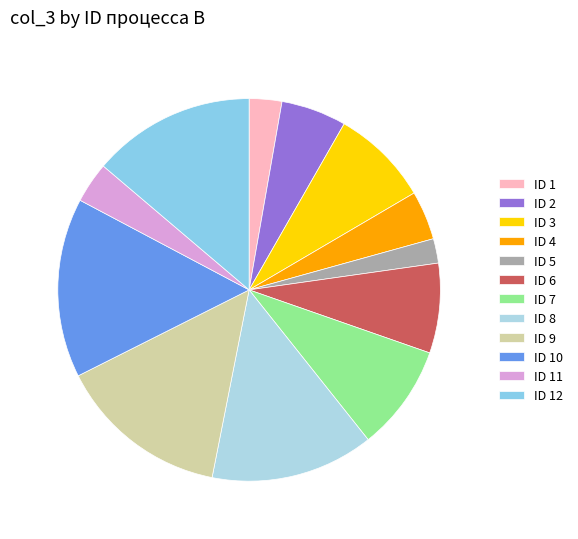

Count the number of slices in the pie.

12